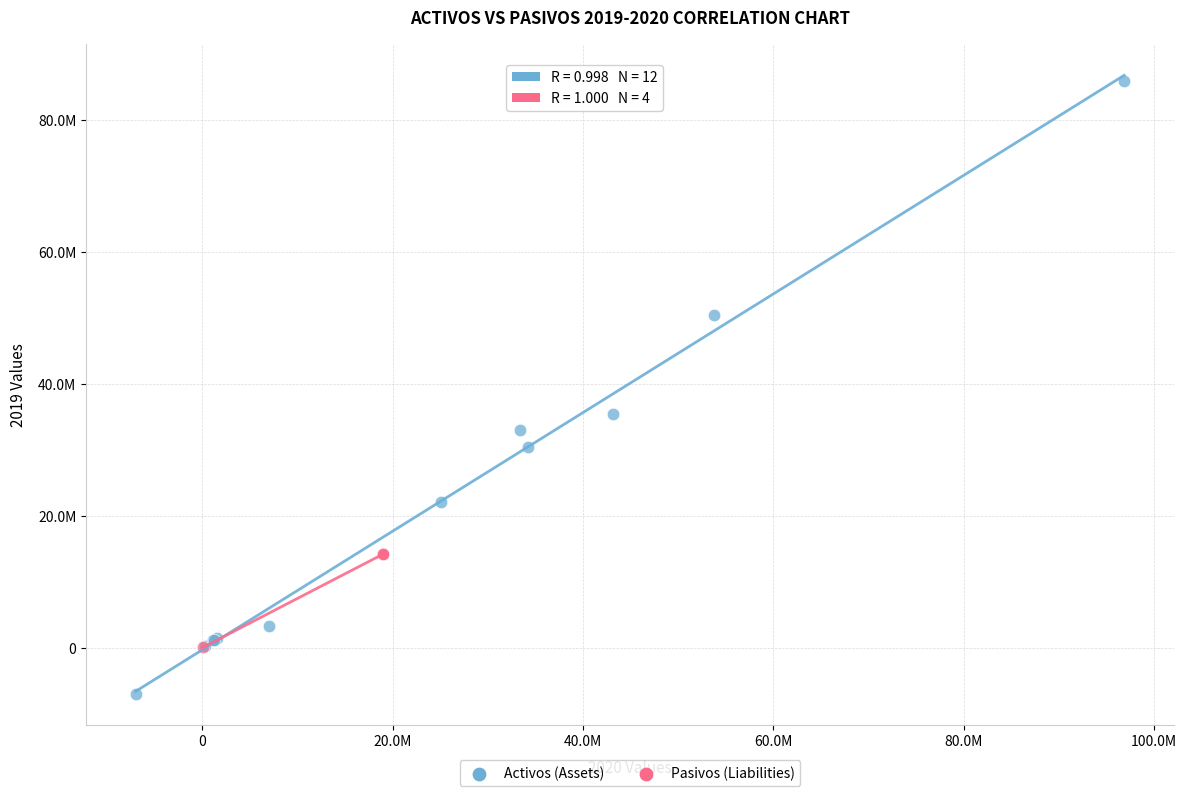

Which series has the largest Y range (max minus min)?

Activos (Assets)